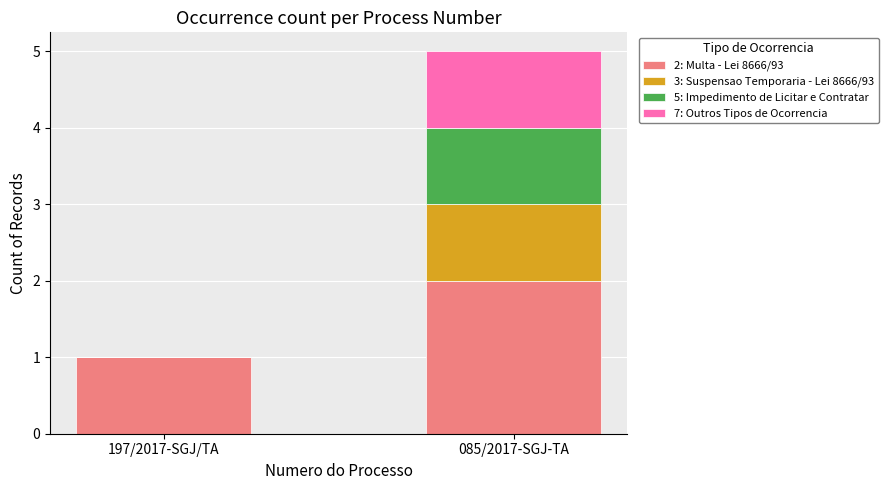

Count the number of data series in this chart.

4